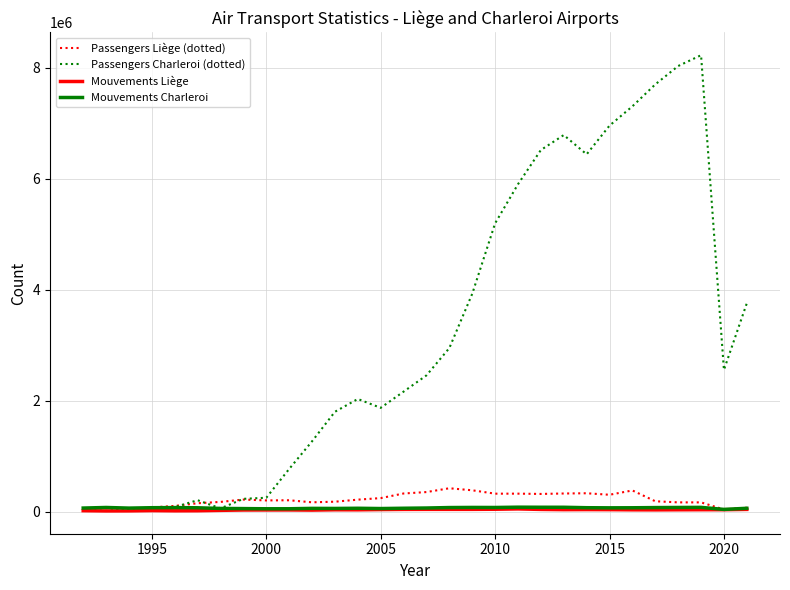

What is the greatest value displayed?

8224543